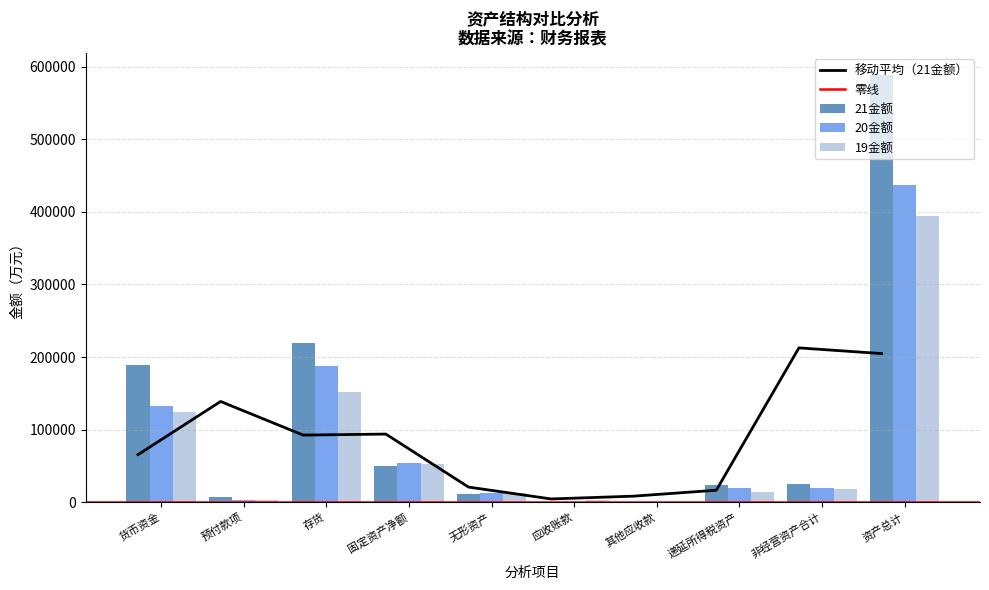

Is it true that 19金额 equals 12320.9 at 无形资产?

True